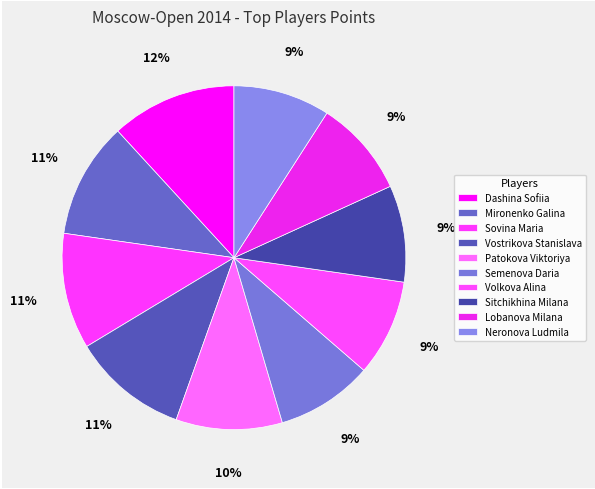

True or false: Lobanova Milana accounts for 2% of the total.

False